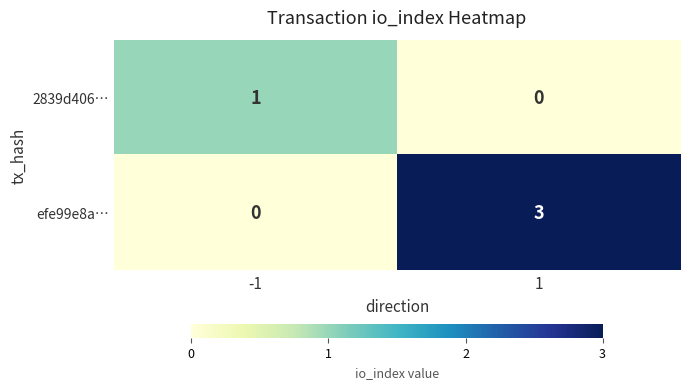

Which series has the widest spread of values?

efe99e8a…